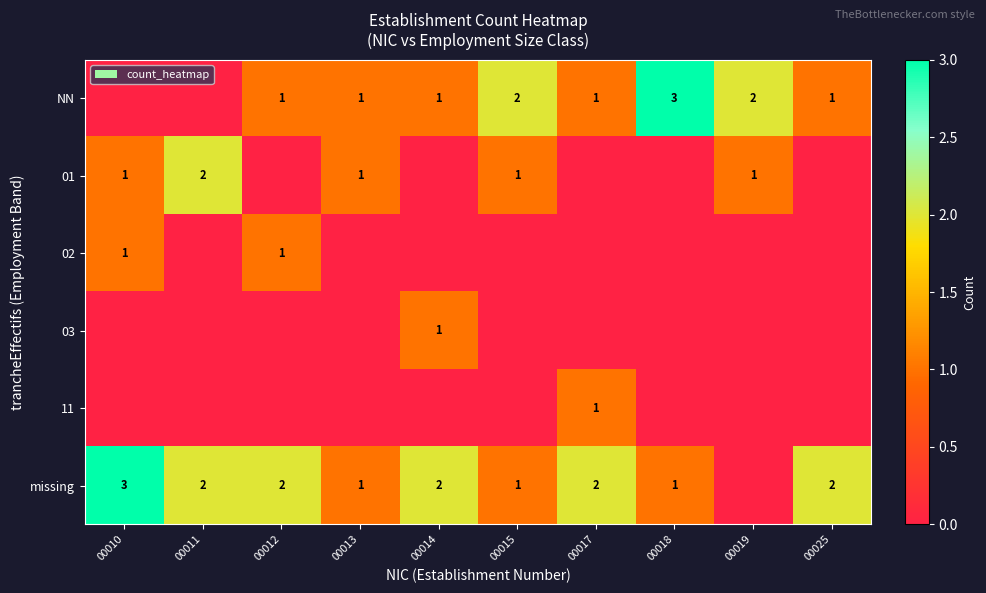

The 01 series shows 1 at 00019. True or false?

True